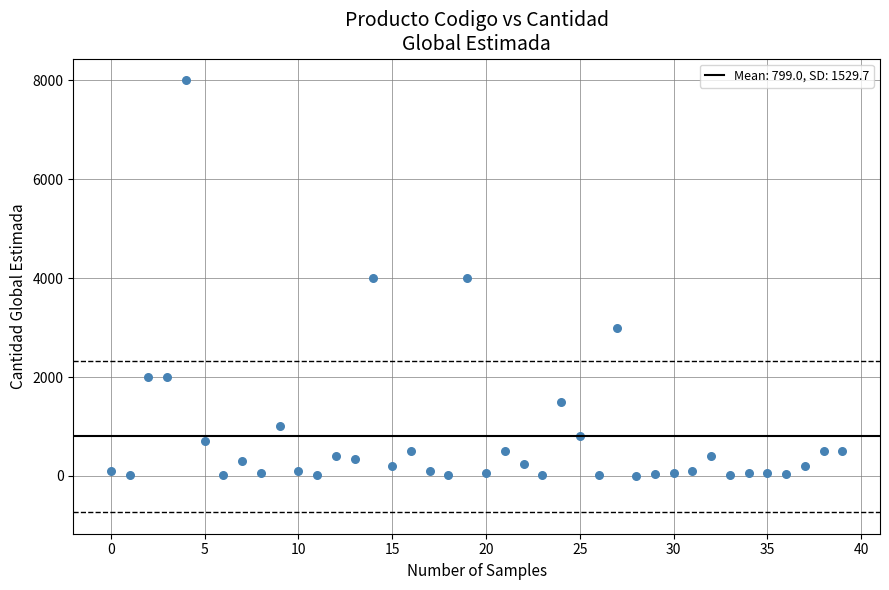

What is the range of Y values (max minus min)?

7997